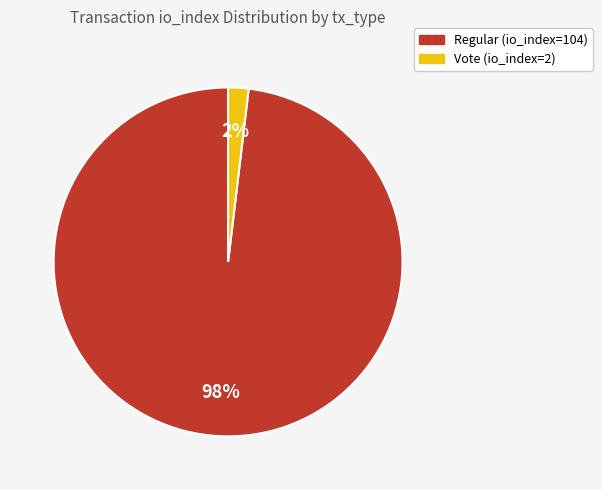

Is the sum of Regular (io_index=104) and Vote (io_index=2) greater than half?

Yes